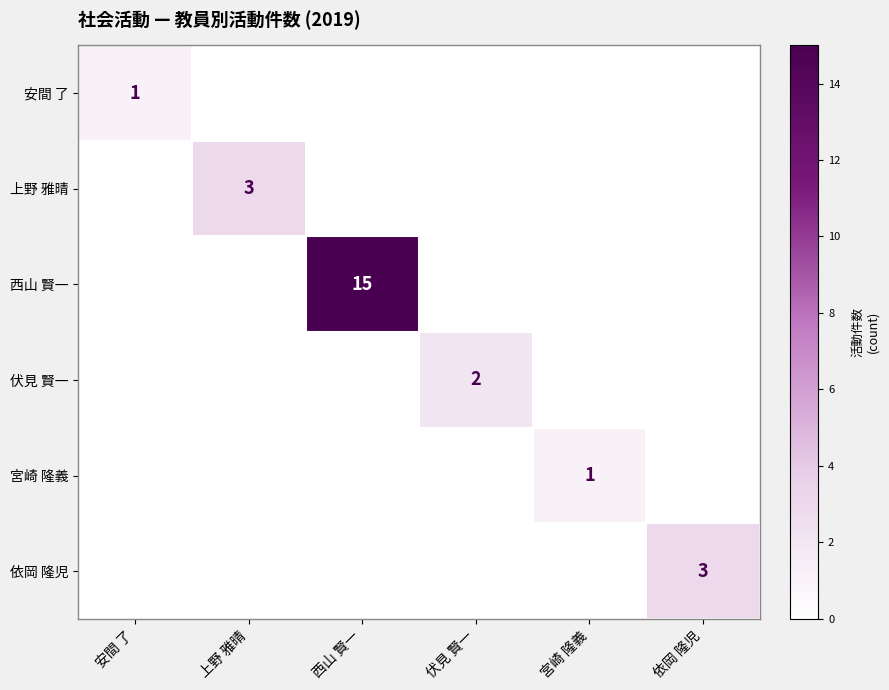

At which label does 西山 賢一 reach its minimum?

安間 了